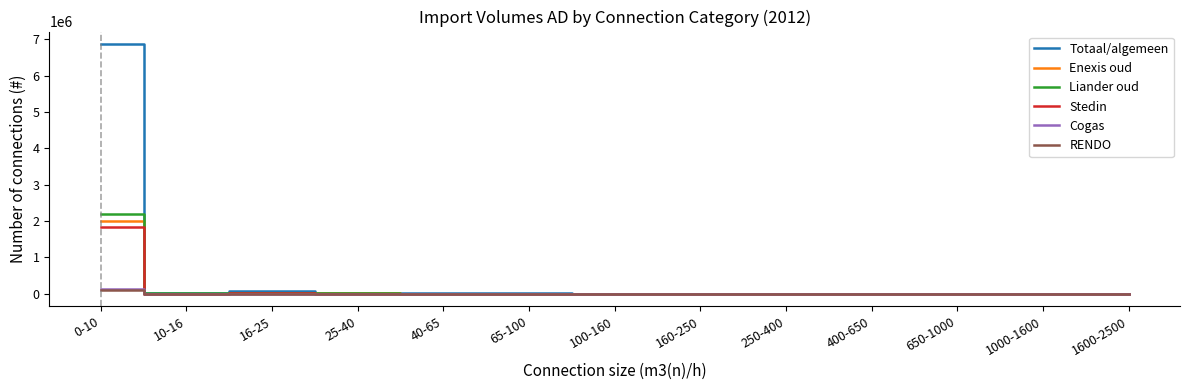

What is the difference between the highest and lowest values at 16-25?

76528.1